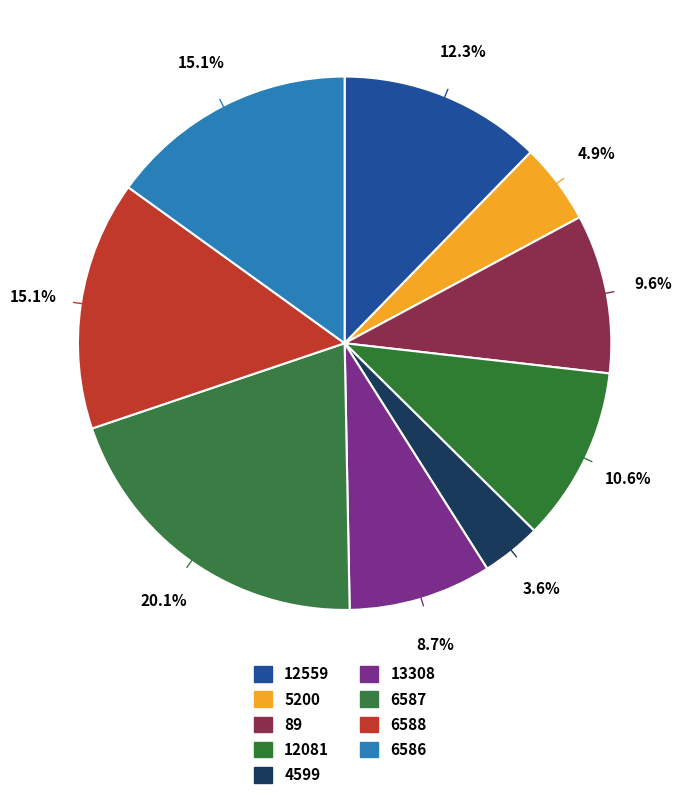

Count the number of slices in the pie.

9